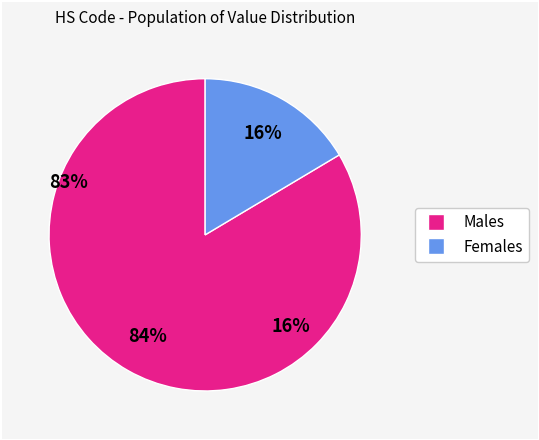

Does any single category account for the majority?

Yes